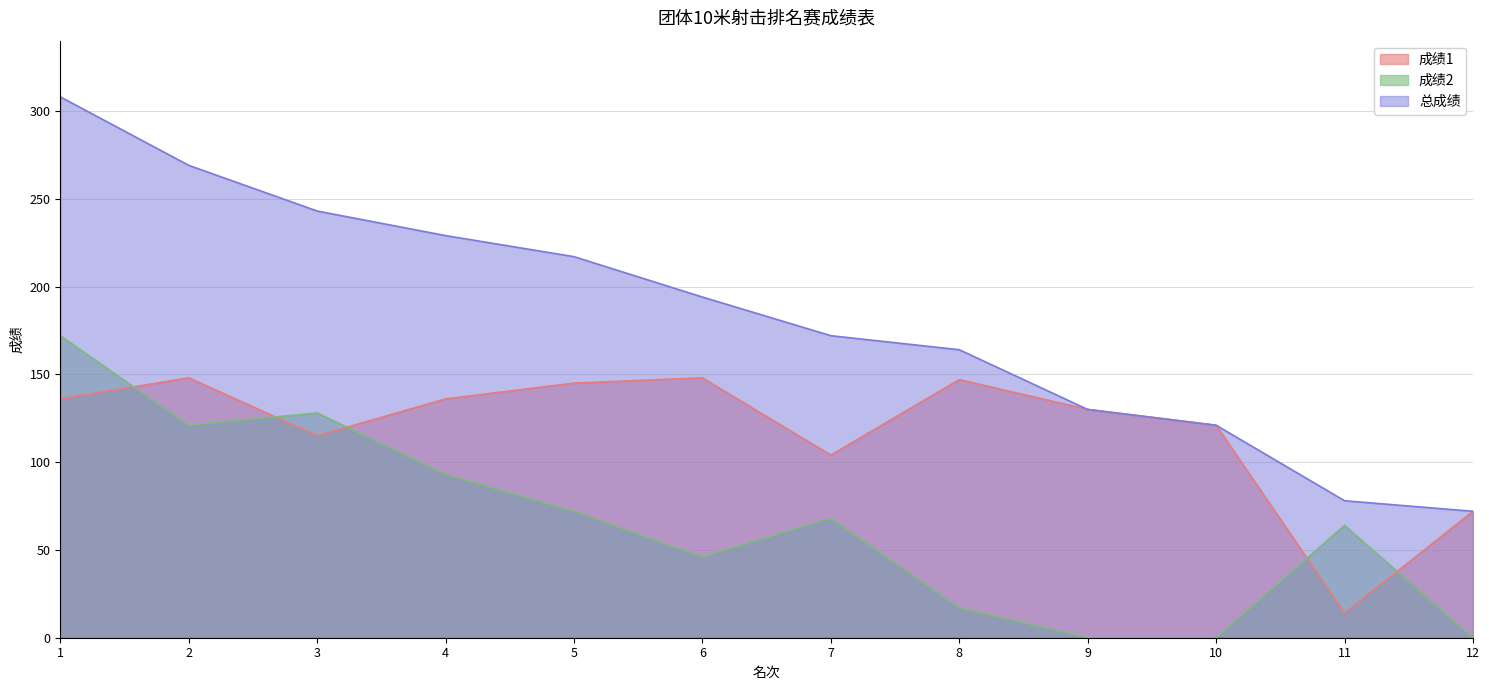

Rank the series at 8 from lowest to highest value.

成绩2, 成绩1, 总成绩